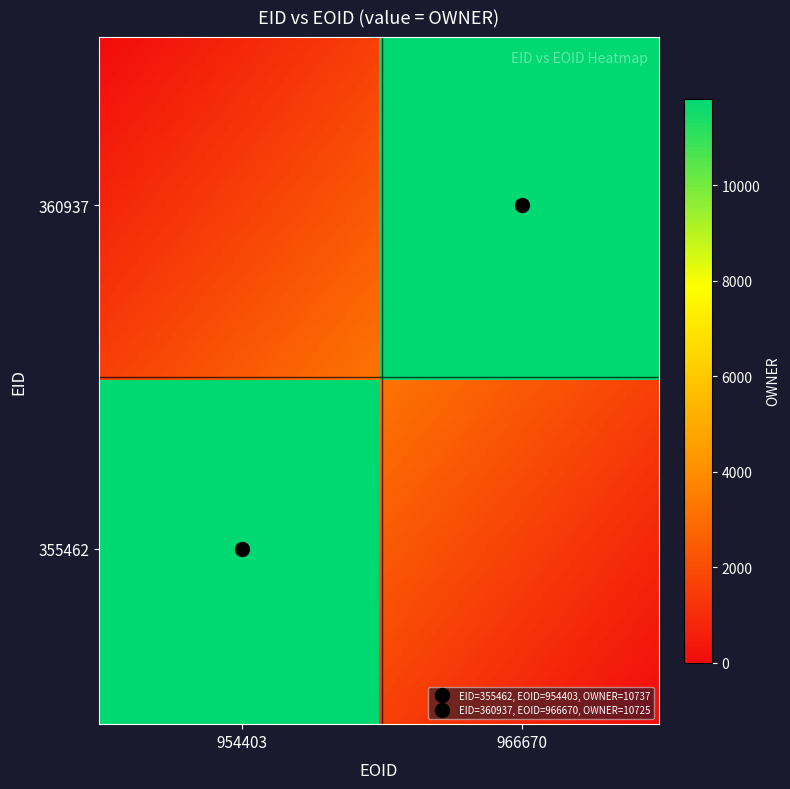

Which series has the largest total across all categories?

355462